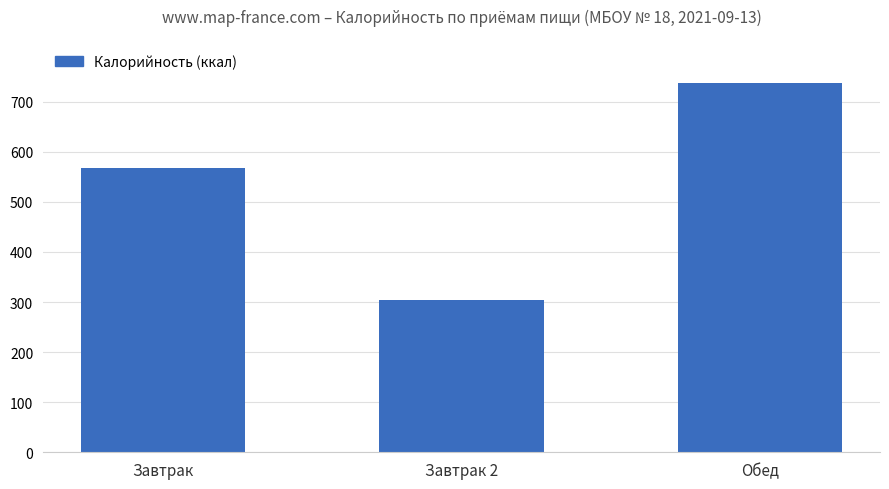

What is the label of the 2nd bar from the left?

Завтрак 2